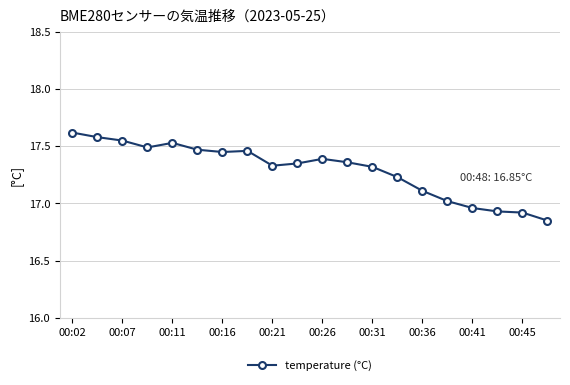

True or false: the data has more than 1 interior local peaks.

True